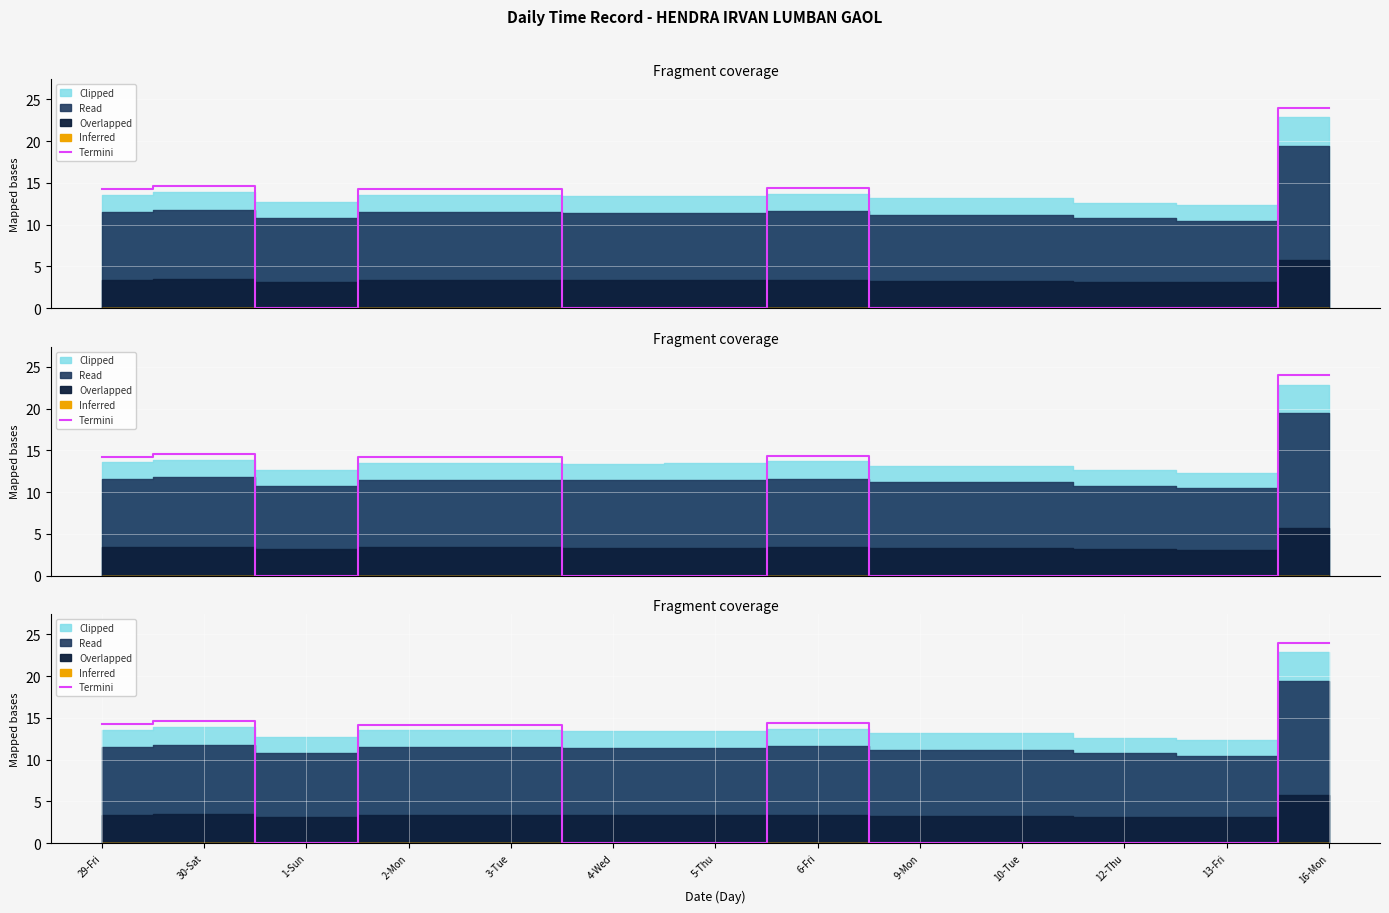

How many lines are shown in the chart?

1